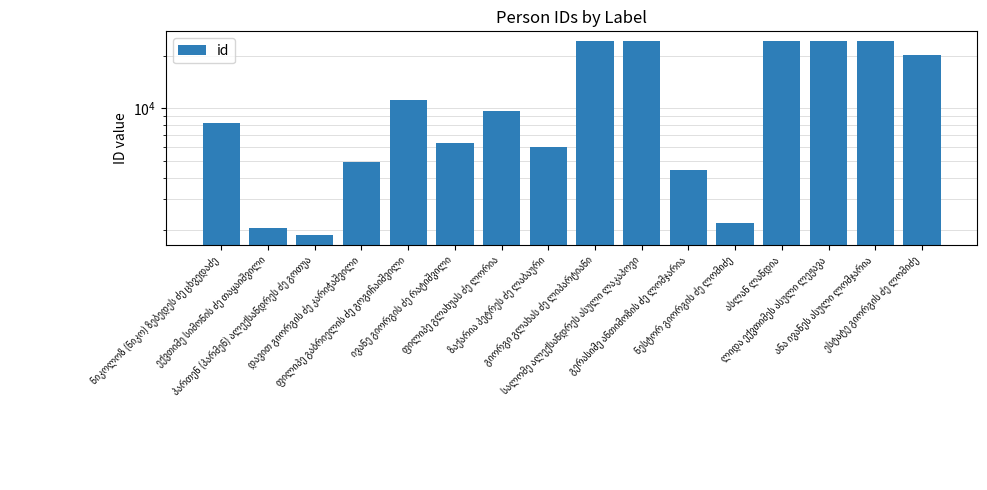

Reading left to right, transcribe all the data shown in this chart.

8213	2043	1862	4942	11117	6348	9692	5964	24322	24323	4412	2200	24321	24320	24319	20337